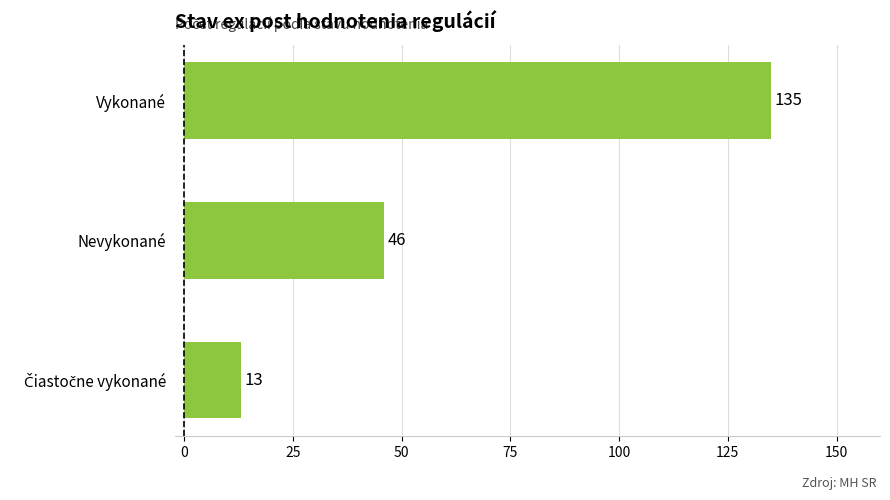

The chart shows a value of 135 at Vykonané. True or false?

True